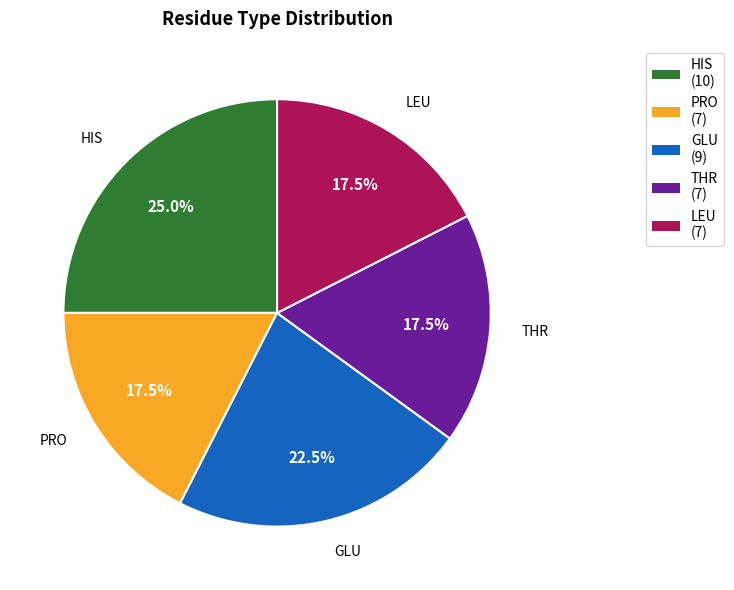

Count the number of slices in the pie.

5